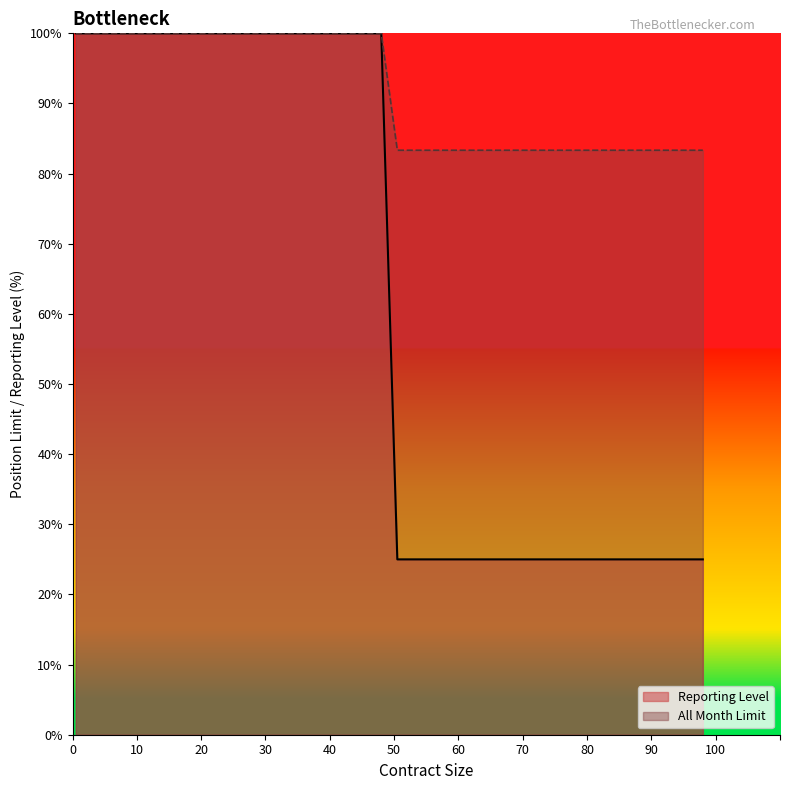

Reading left to right, list all the values displayed in this chart.

Reporting Level: X1A=100.0	X2A=100.0	X3A=100.0	X4A=100.0	X5A=100.0	X1B=100.0	X2B=100.0	X3B=100.0	X4B=100.0	X5B=100.0	X1C=100.0	X2C=100.0	X3C=100.0	X4C=100.0	X5C=100.0	X1D=100.0	X2D=100.0	X3D=100.0	X4D=100.0	X5D=100.0	D1A=25.0	D2A=25.0	D3A=25.0	D4A=25.0	D5A=25.0	D1B=25.0	D2B=25.0	D3B=25.0	D4B=25.0	D5B=25.0	D1C=25.0	D2C=25.0	D3C=25.0	D4C=25.0	D5C=25.0	D1D=25.0	D2D=25.0	D3D=25.0	D4D=25.0	D5D=25.0
All Month Limit: X1A=100.0	X2A=100.0	X3A=100.0	X4A=100.0	X5A=100.0	X1B=100.0	X2B=100.0	X3B=100.0	X4B=100.0	X5B=100.0	X1C=100.0	X2C=100.0	X3C=100.0	X4C=100.0	X5C=100.0	X1D=100.0	X2D=100.0	X3D=100.0	X4D=100.0	X5D=100.0	D1A=83.3	D2A=83.3	D3A=83.3	D4A=83.3	D5A=83.3	D1B=83.3	D2B=83.3	D3B=83.3	D4B=83.3	D5B=83.3	D1C=83.3	D2C=83.3	D3C=83.3	D4C=83.3	D5C=83.3	D1D=83.3	D2D=83.3	D3D=83.3	D4D=83.3	D5D=83.3